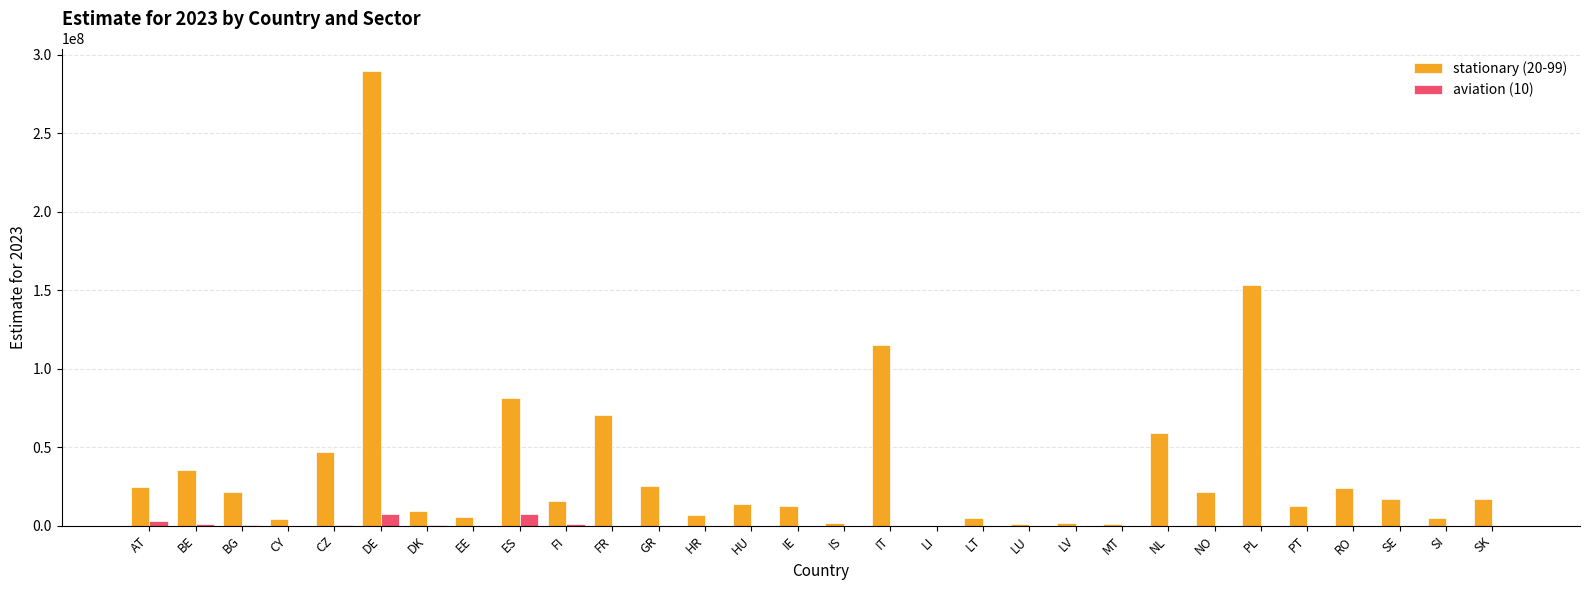

Is it true that stationary (20-99) equals 35412568.0 at AT?

False